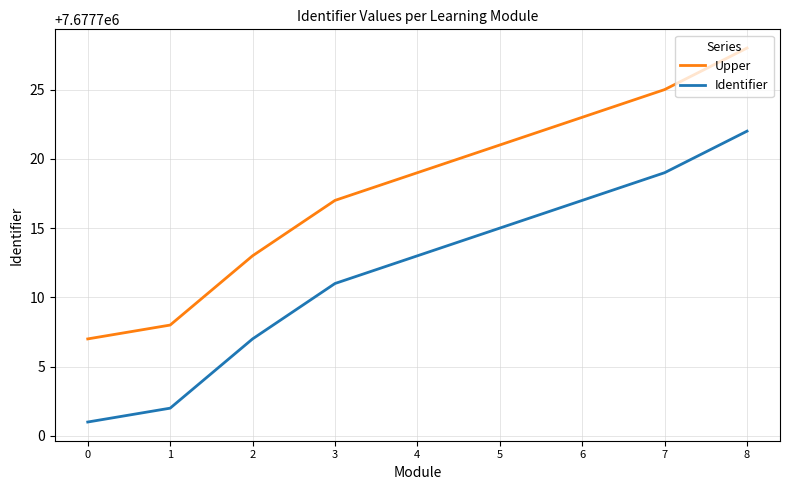

What are all the series names shown in the legend?

Upper, Identifier